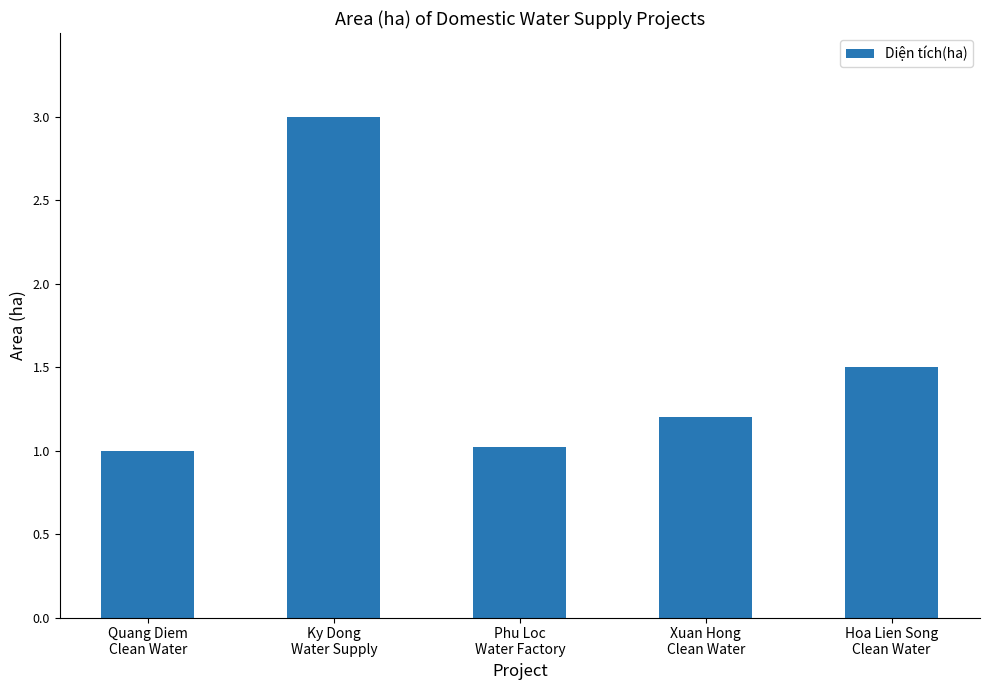

True or false: the data shows 3.0 at Ky Dong
Water Supply.

True